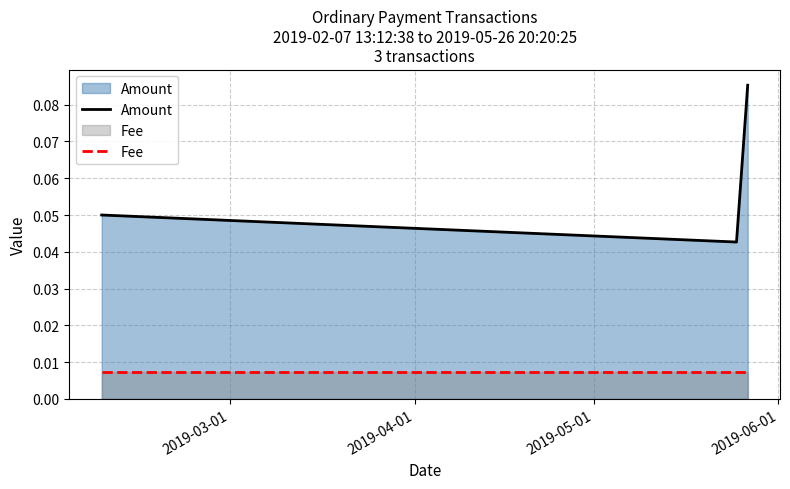

Which series has the largest range (max minus min)?

Amount